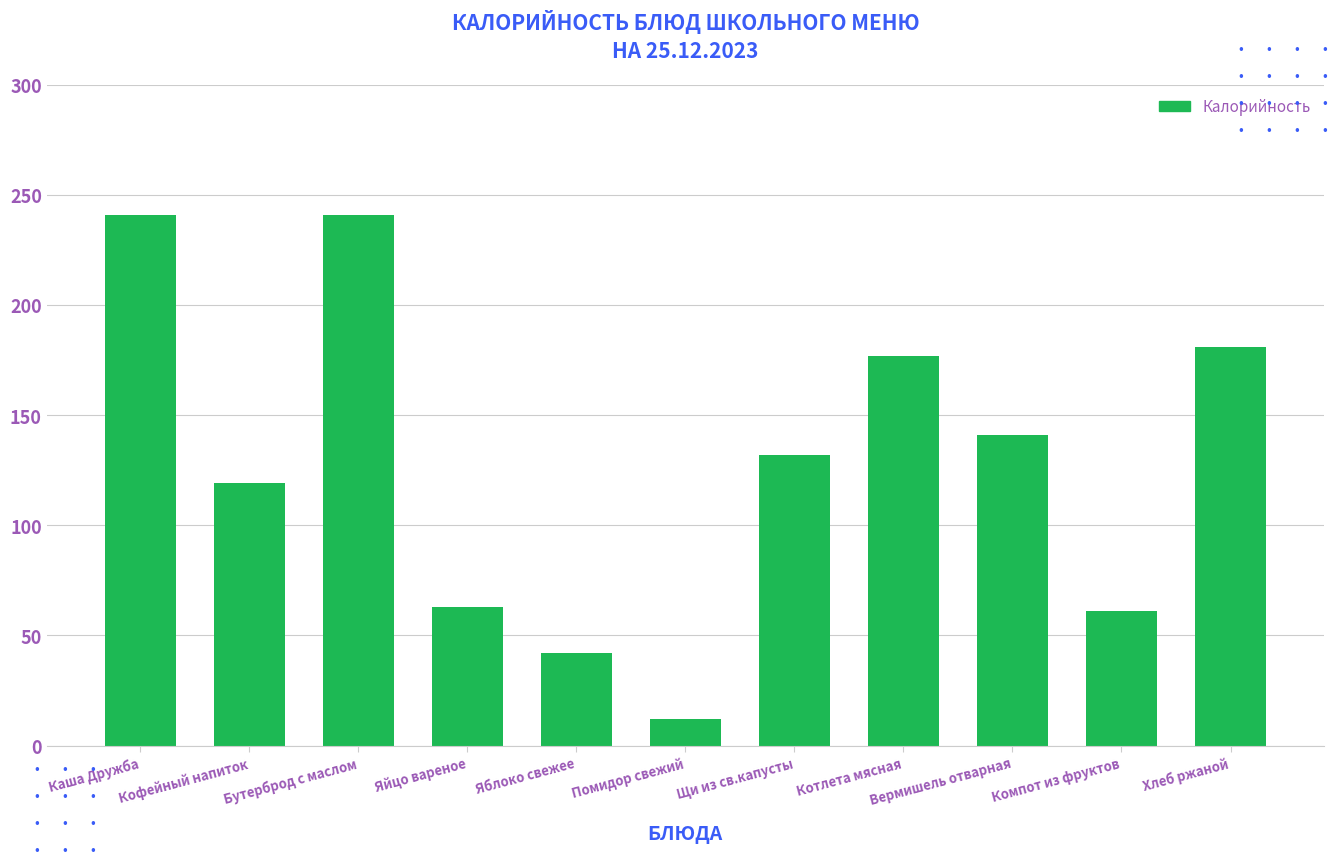

What value does the data have at Яйцо вареное, to the nearest 50?

50